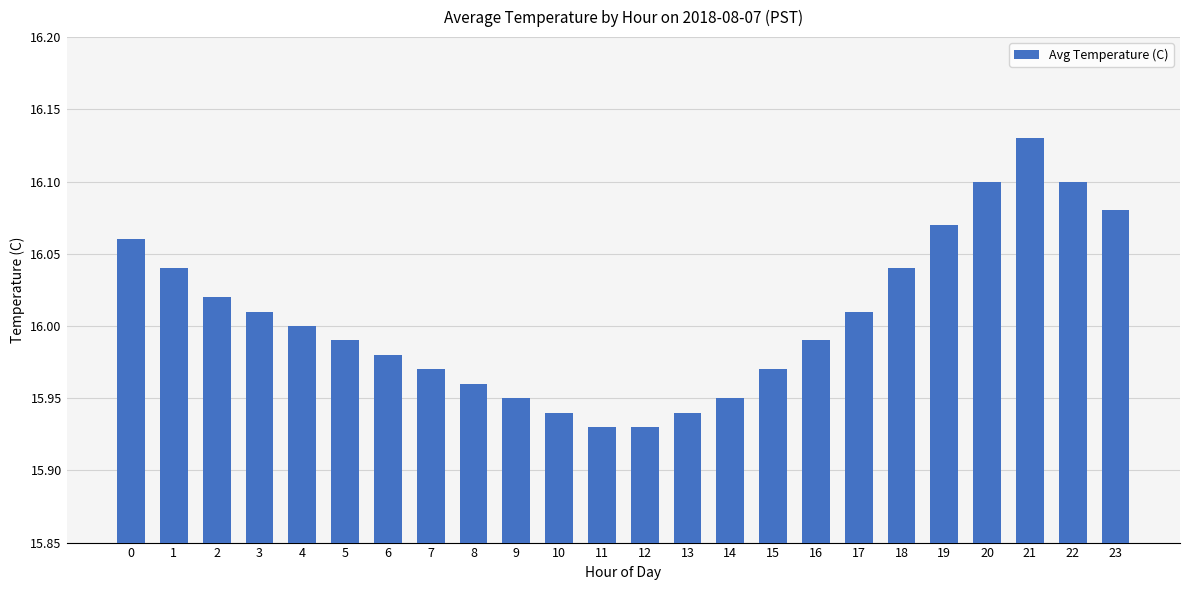

What is the sum of the values at 13 and 2?

32.0